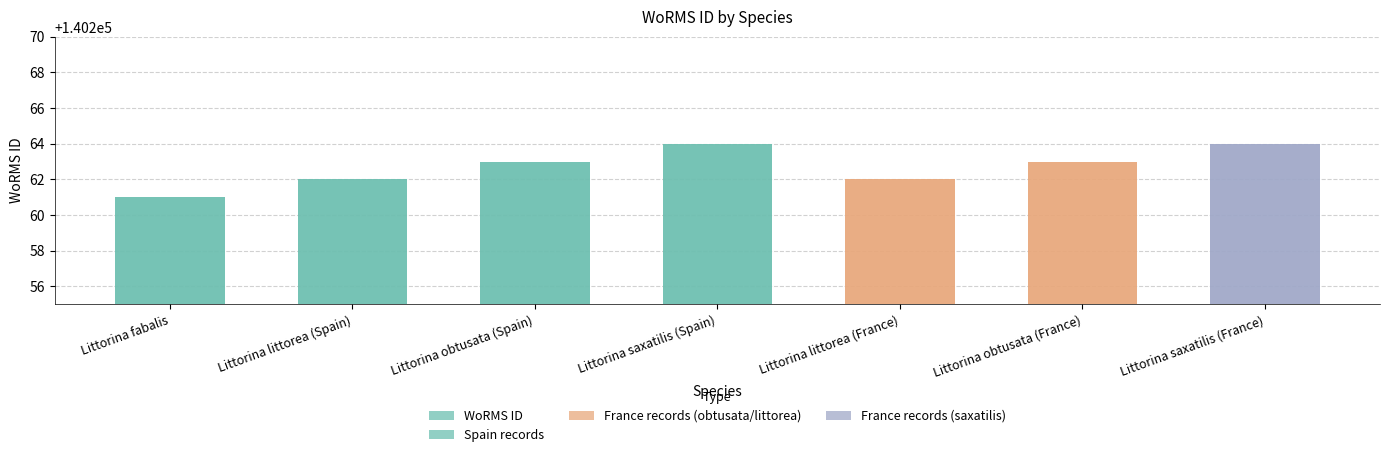

What is the difference between the second highest and second lowest values?

2